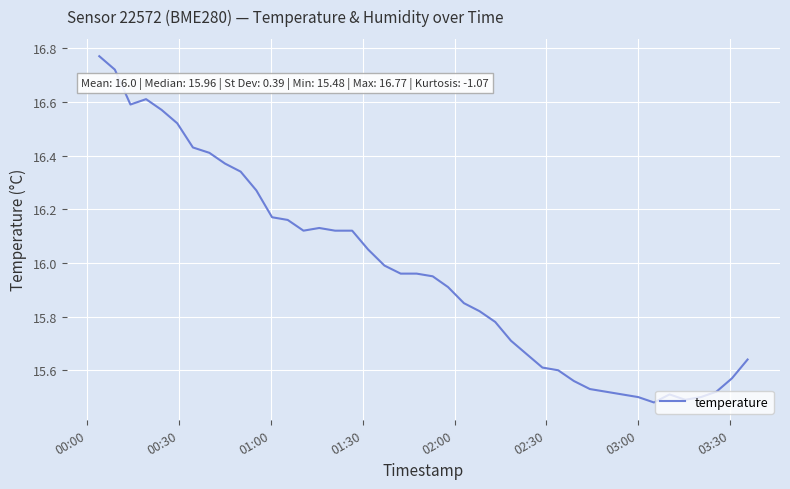

What is the difference between the maximum and minimum values?

1.3